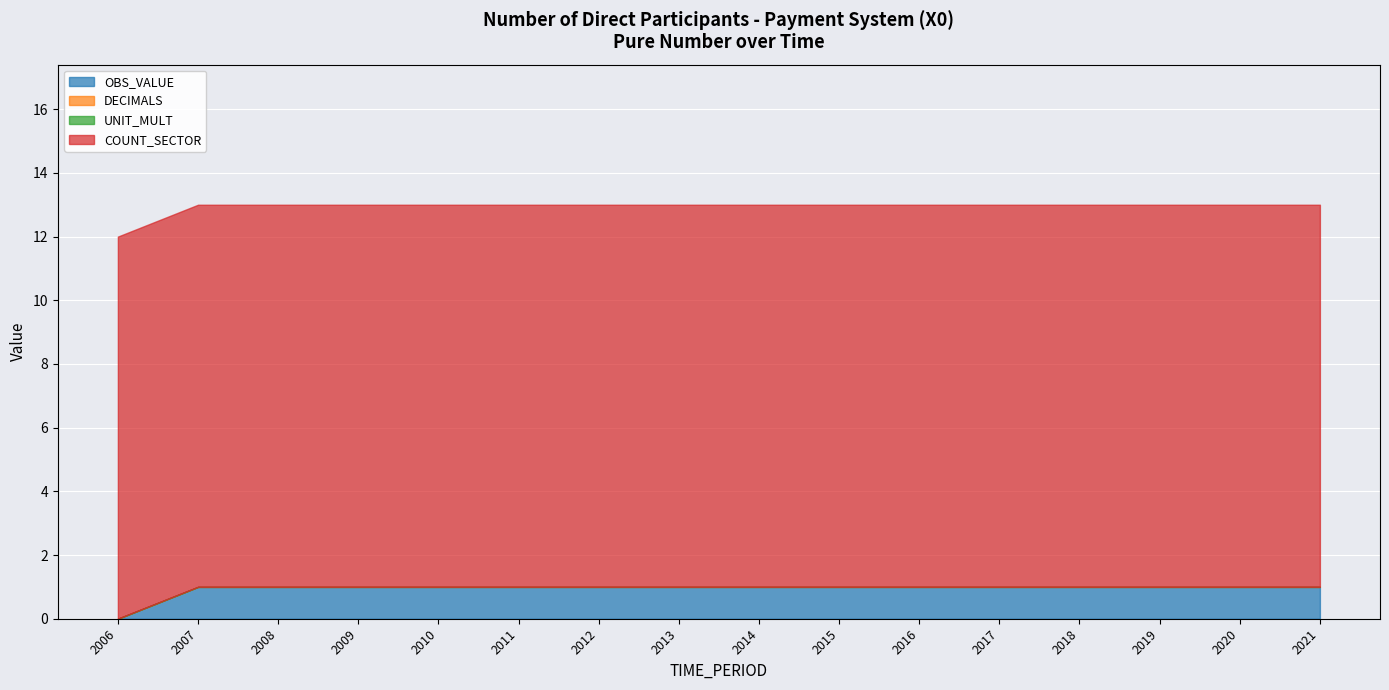

What is the value of the COUNT_SECTOR point at the 13th from the left?

12